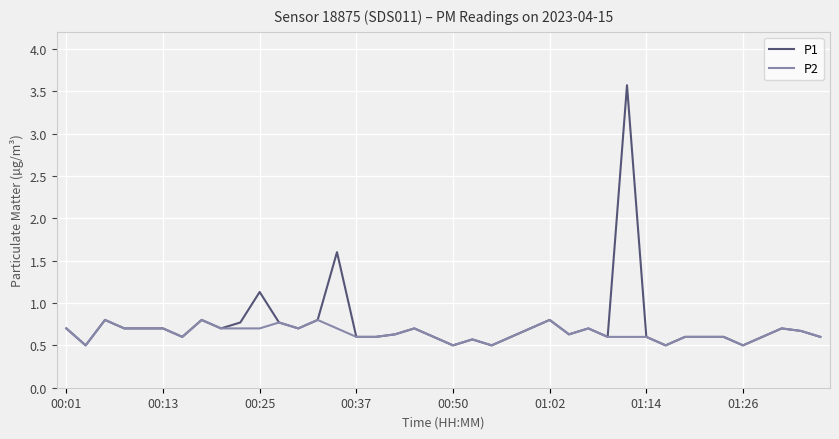

Rank the series by their maximum value, from highest to lowest.

P1, P2